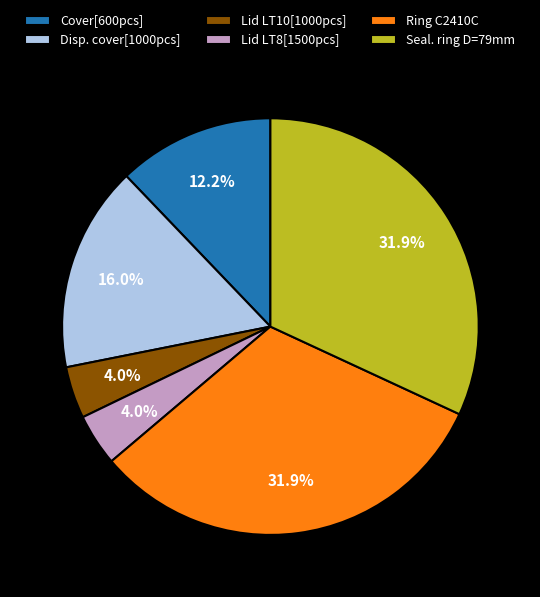

Between Lid LT10[1000pcs] and Disp. cover[1000pcs], which is larger?

Disp. cover[1000pcs]